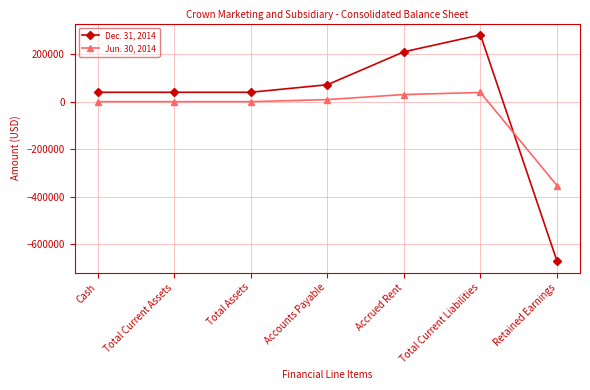

What is the total value across all series at Total Assets?

39572